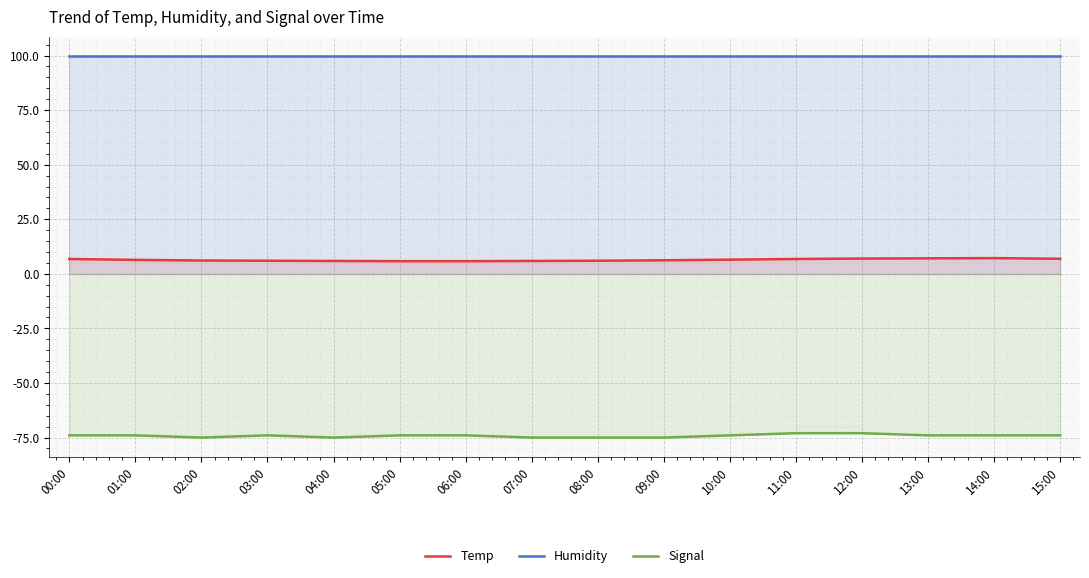

List the labels in order of Humidity value, smallest first.

00:00, 01:00, 02:00, 03:00, 04:00, 05:00, 06:00, 07:00, 08:00, 09:00, 10:00, 11:00, 12:00, 13:00, 14:00, 15:00